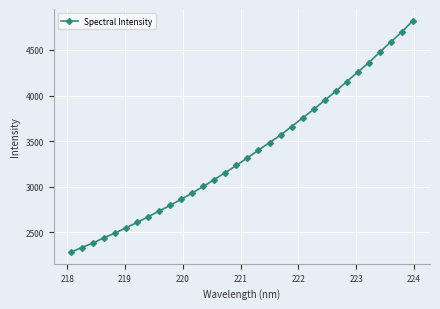

What is the sum of all values?

107905.7